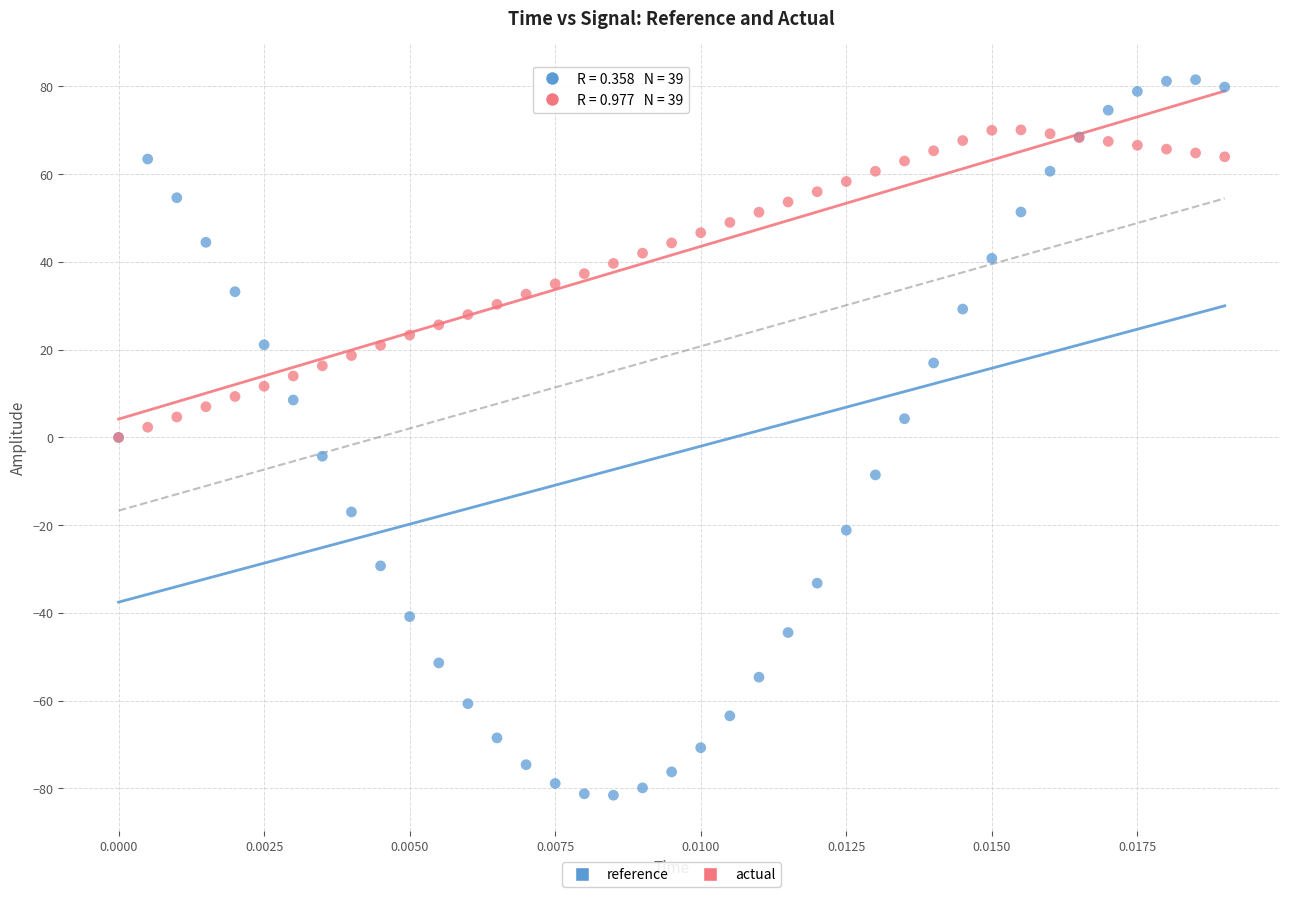

What are all the series names shown in the legend?

reference, actual